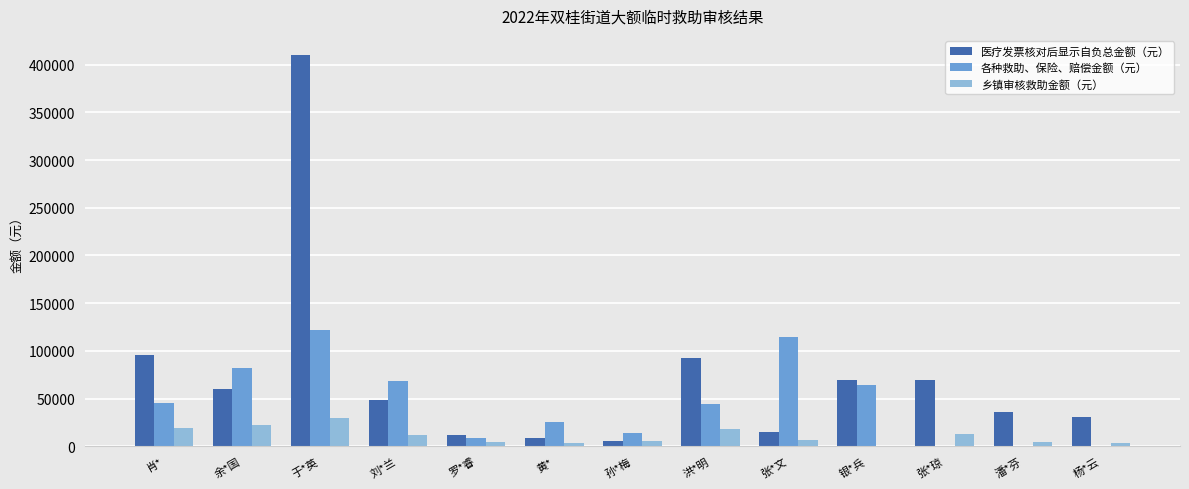

True or false: 各种救助、保险、赔偿金额（元） has a value of 65305 at 张*琼.

False